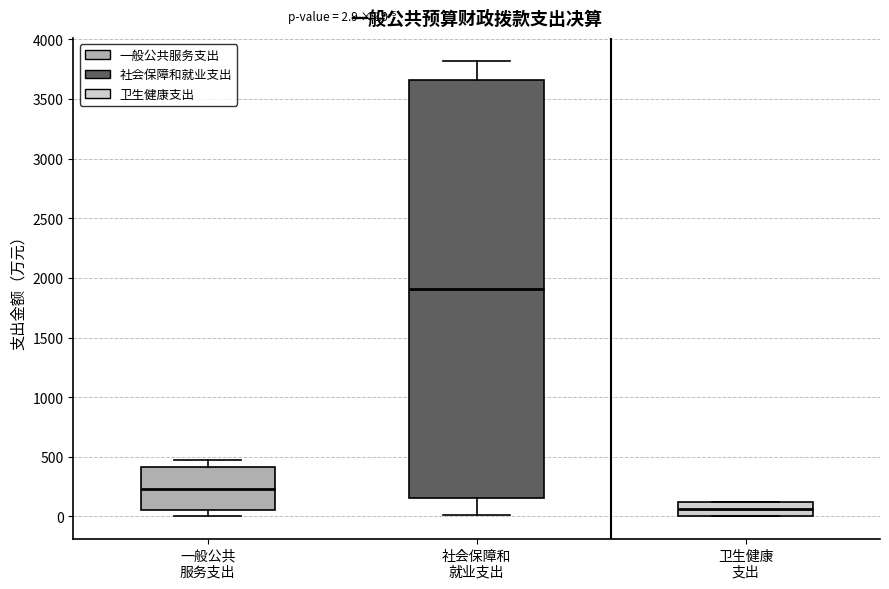

Which box is the tallest, from its lower edge to its upper edge?

社会保障和 就业支出